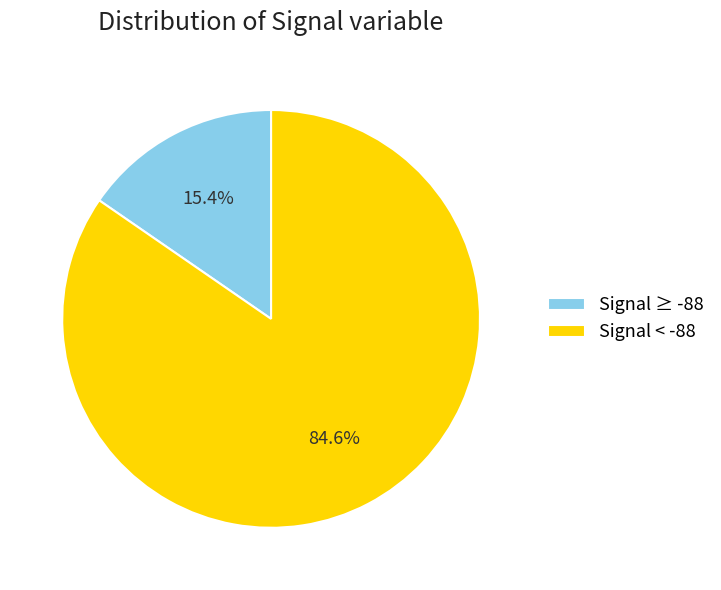

Does any single category account for the majority?

Yes